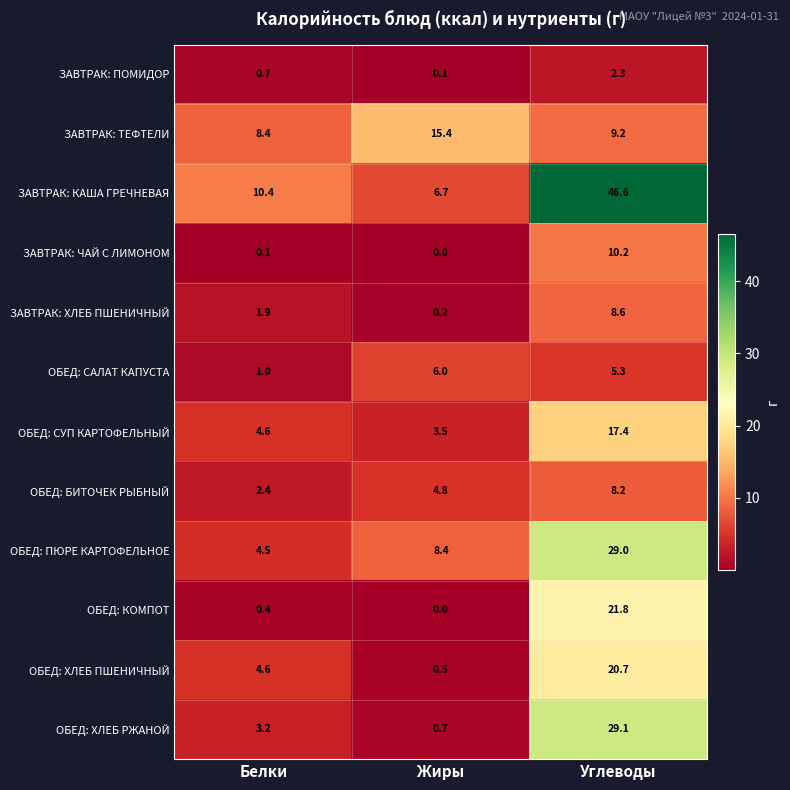

What is the total value across all series at Белки?

42.2